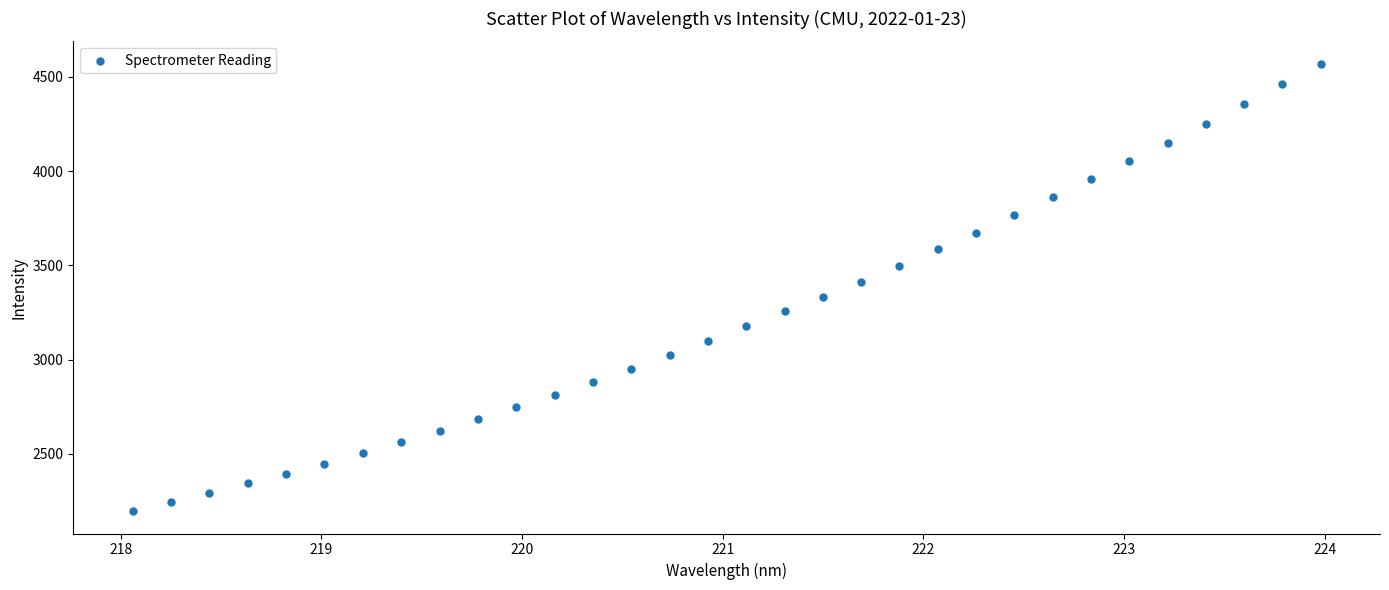

What is the range of Y values (max minus min)?

2374.0